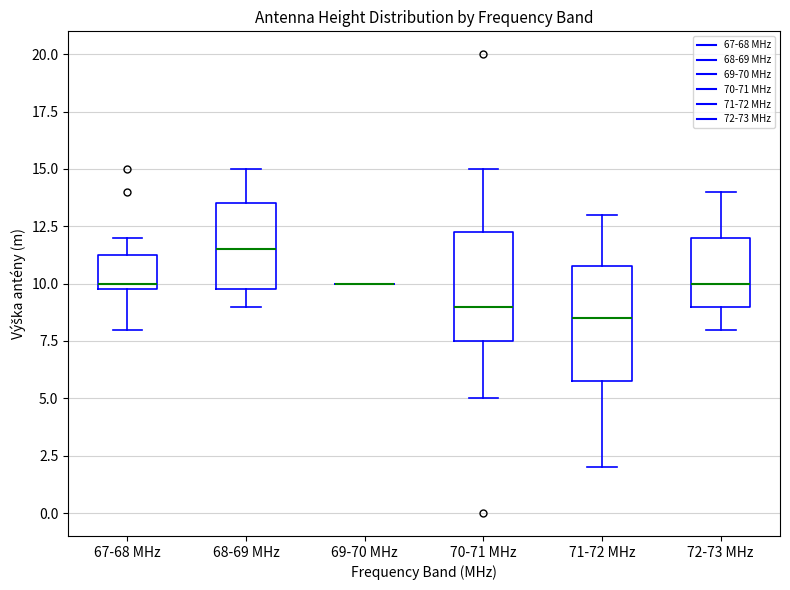

Reading left to right, read every box against the y-axis: the position of its median line, the range the box covers, and the ends of its whiskers. The values are not printed on the chart, so give them approximately, as read against the axis.

67-68 MHz: median 10.0 (just above the box's lower edge), box 10.0 to 11.5, whiskers 8.0 to 12.0
68-69 MHz: median 11.5, box 10.0 to 13.5, whiskers 9.0 to 15.0
69-70 MHz: box collapsed to a line at 10.0, whiskers 10.0 to 10.0
70-71 MHz: median 9.0, box 7.5 to 12.5, whiskers 5.0 to 15.0
71-72 MHz: median 8.5, box 6.0 to 11.0, whiskers 2.0 to 13.0
72-73 MHz: median 10.0, box 9.0 to 12.0, whiskers 8.0 to 14.0